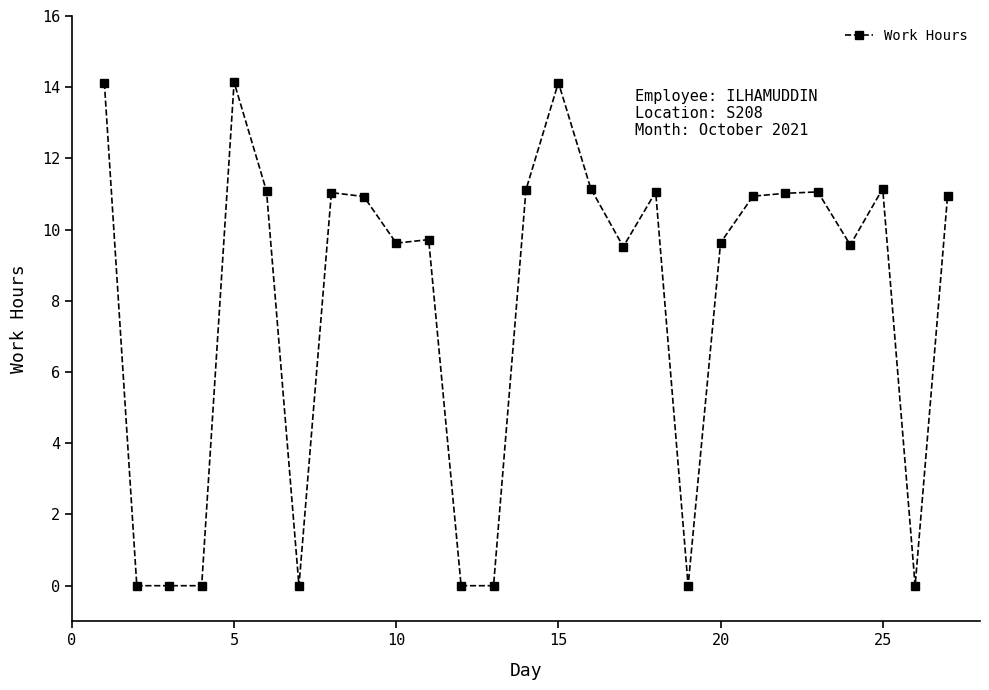

What is the maximum value shown in the chart?

14.1